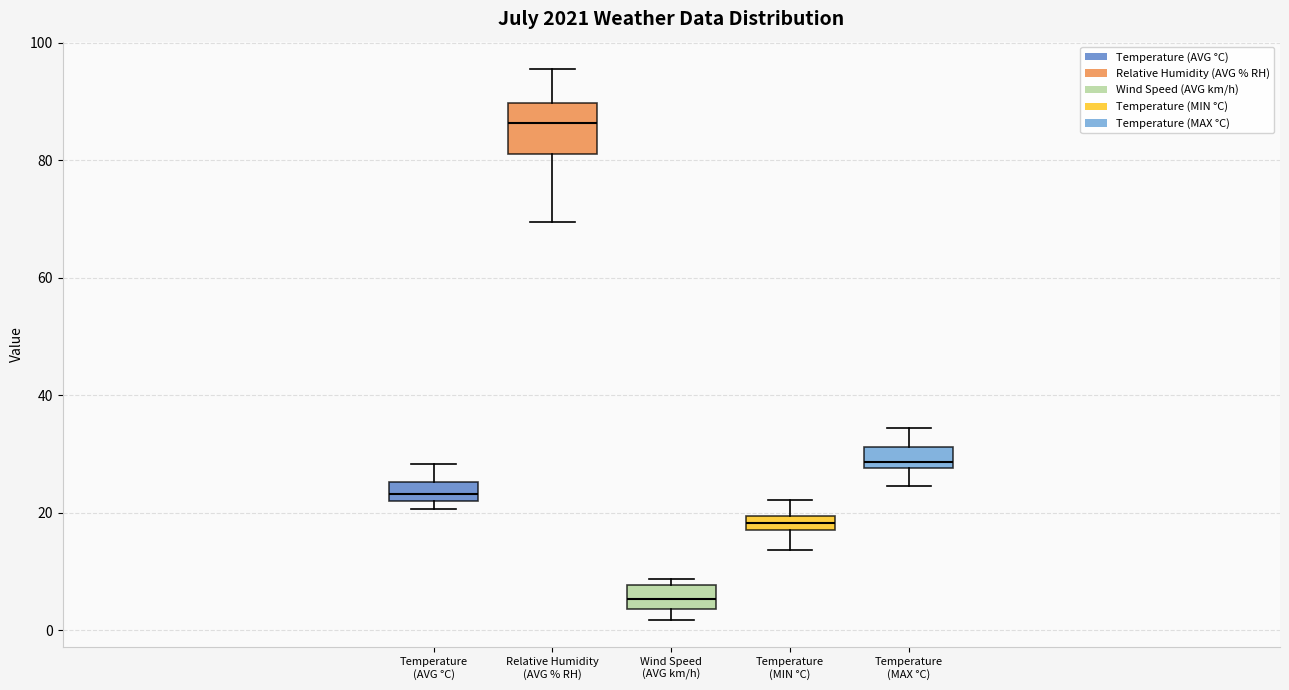

Comparing the boxes themselves (not the whiskers), which one is the tallest?

Relative Humidity (AVG % RH)